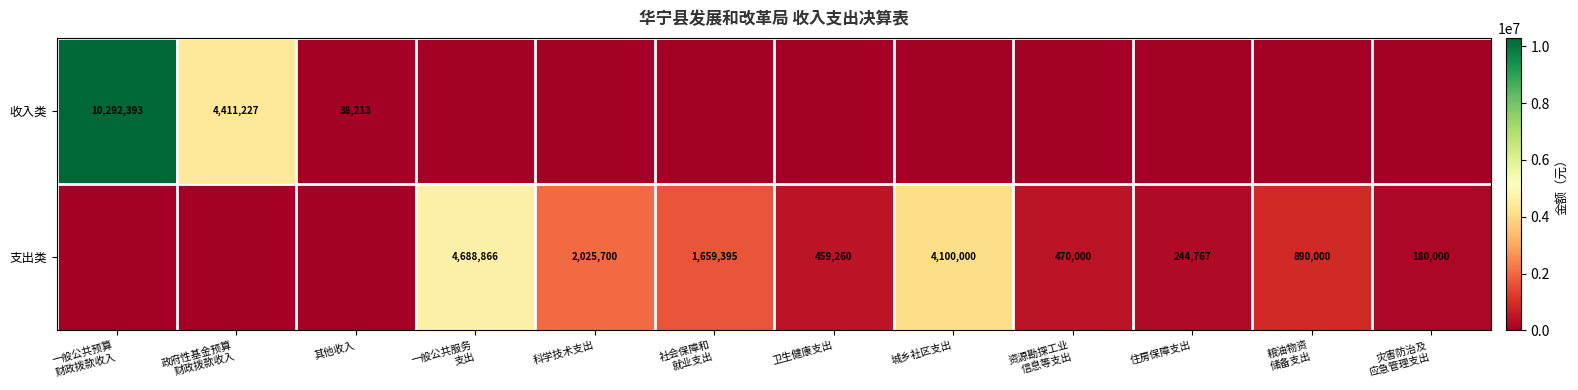

The value of 支出类 at 城乡社区支出 is 4100000. True or false?

True